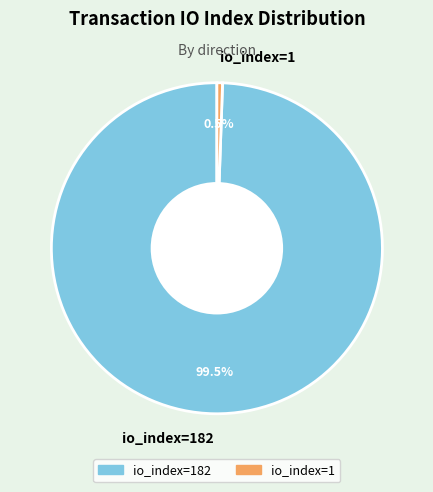

Which category has the biggest portion of the pie?

io_index=182